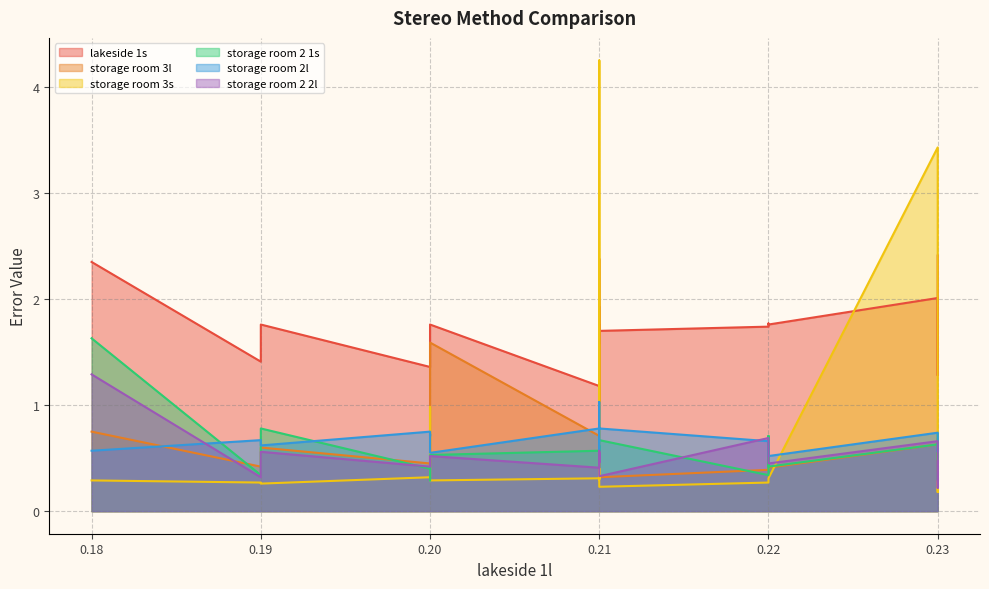

What is the value of the storage room 2 2l point at the 12th from the left?

0.6